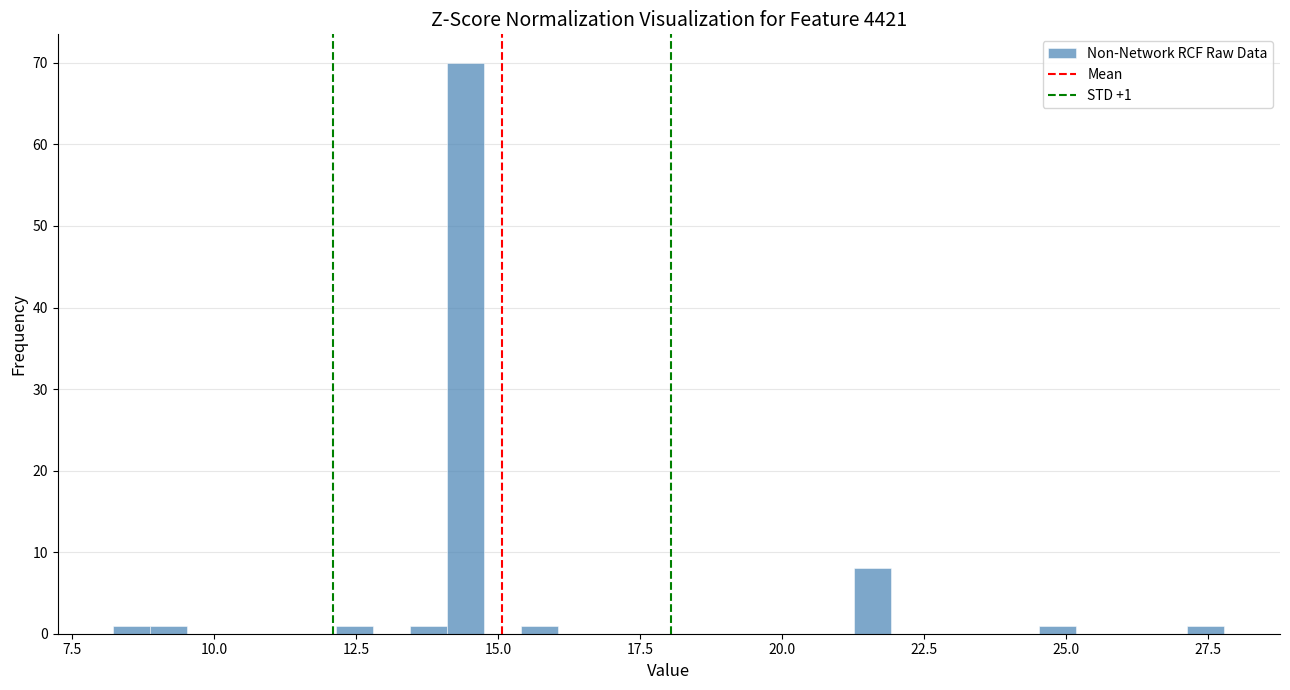

Around what value on the x-axis is the tallest bar? Give the approximate position of its centre, as read against the axis.

14.5